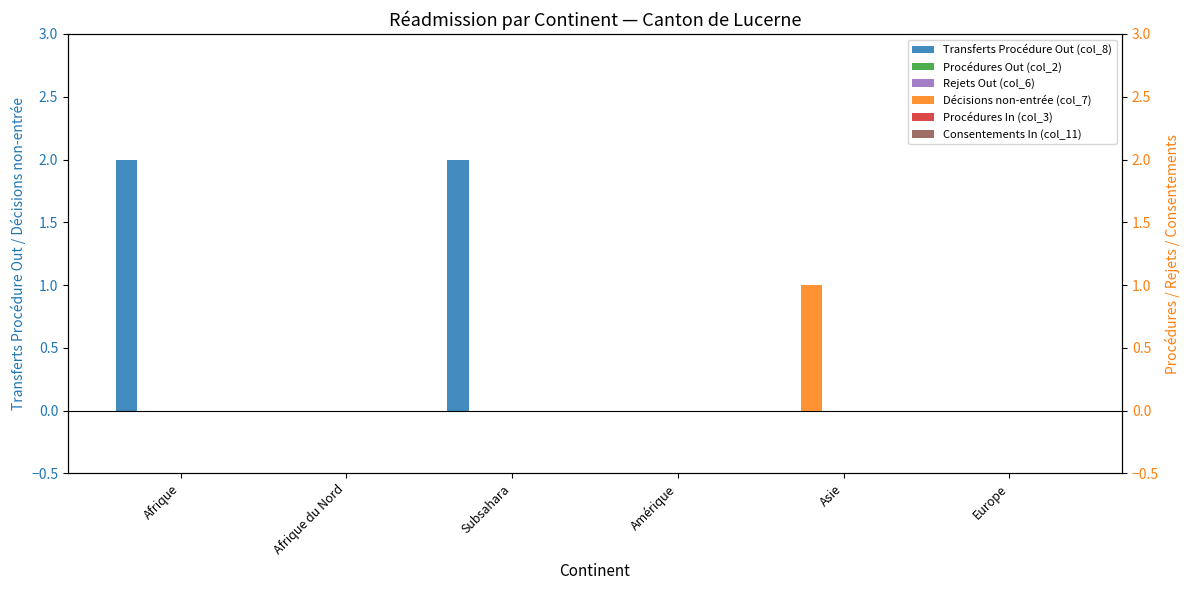

List the labels in order of Décisions non-entrée (col_7) value, largest first.

Asie, Afrique, Afrique du Nord, Subsahara, Amérique, Europe